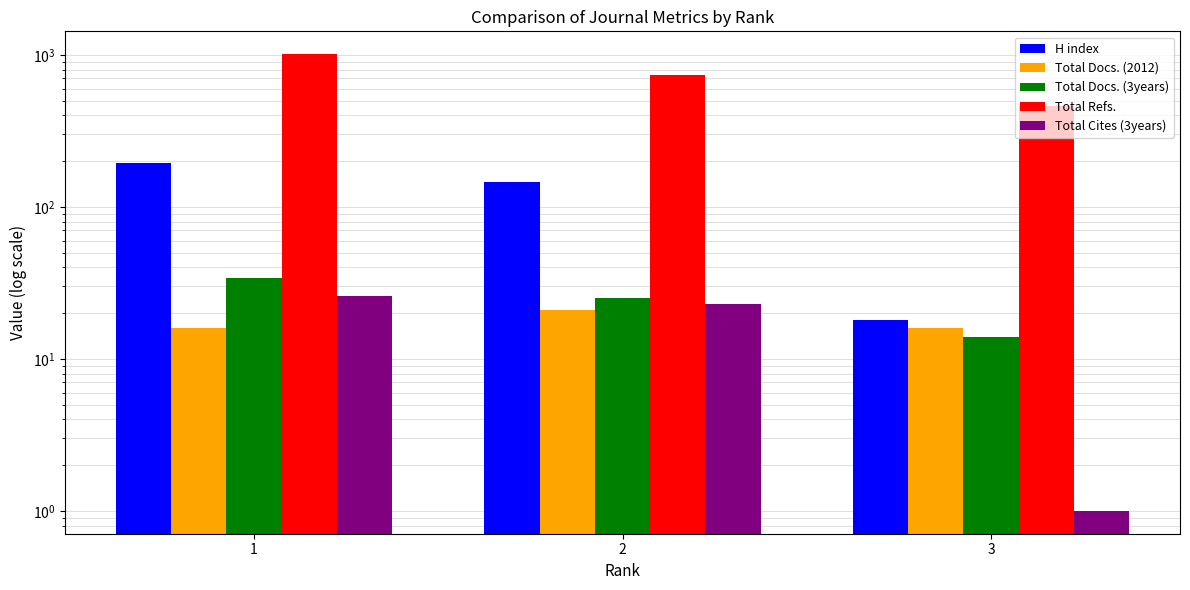

What is the value of the Total Docs. (2012) bar at the 2nd from the left?

21